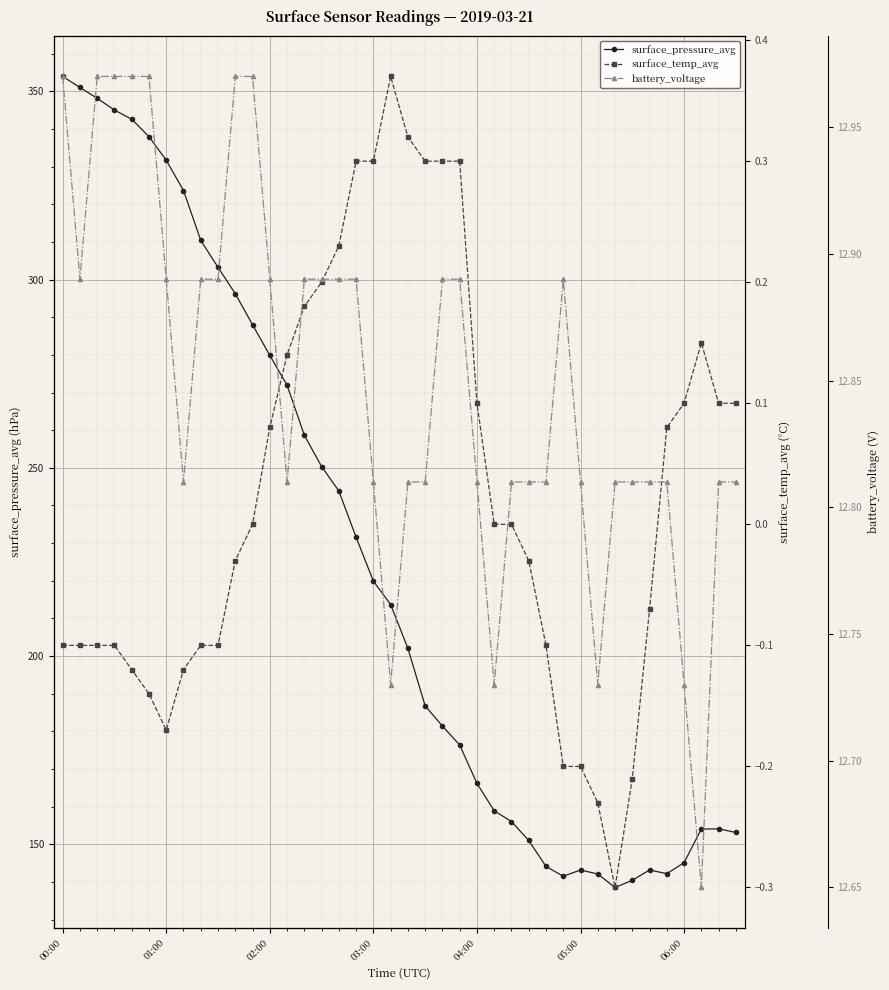

Read the surface_pressure_avg value at 14.

258.7